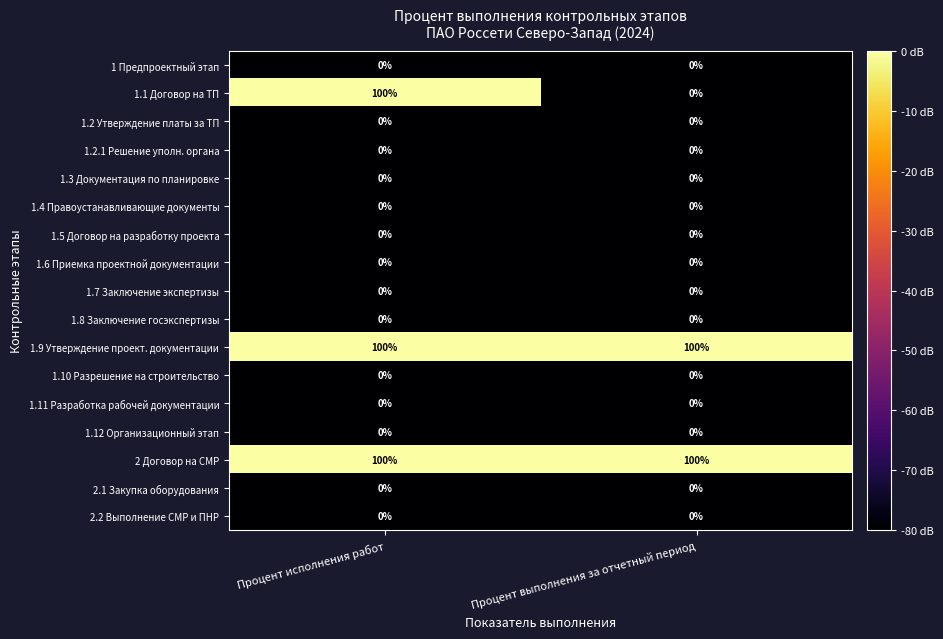

The 1.4 Правоустанавливающие документы series shows 0 at Процент исполнения работ. True or false?

True